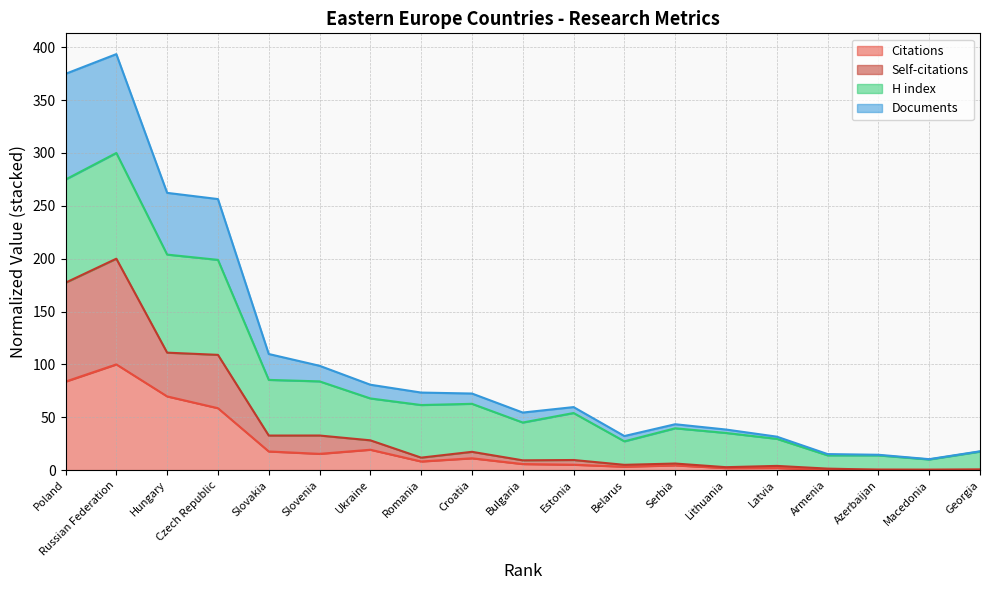

What is the label of the 8th point from the left?

Romania